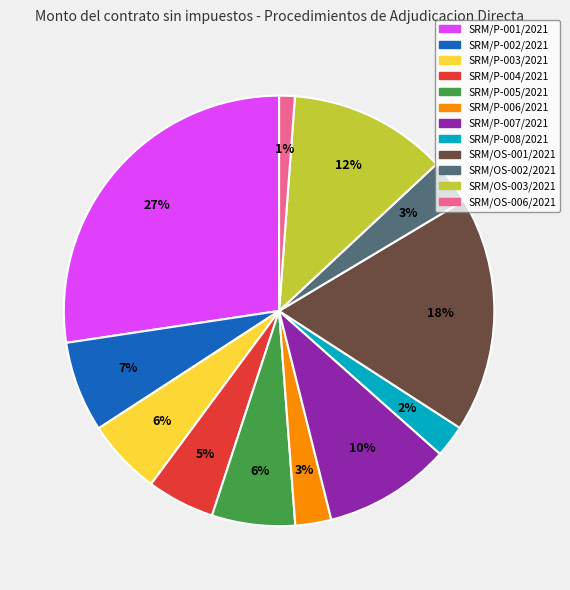

To the nearest percent, what percentage of the pie is SRM/P-008/2021?

2%